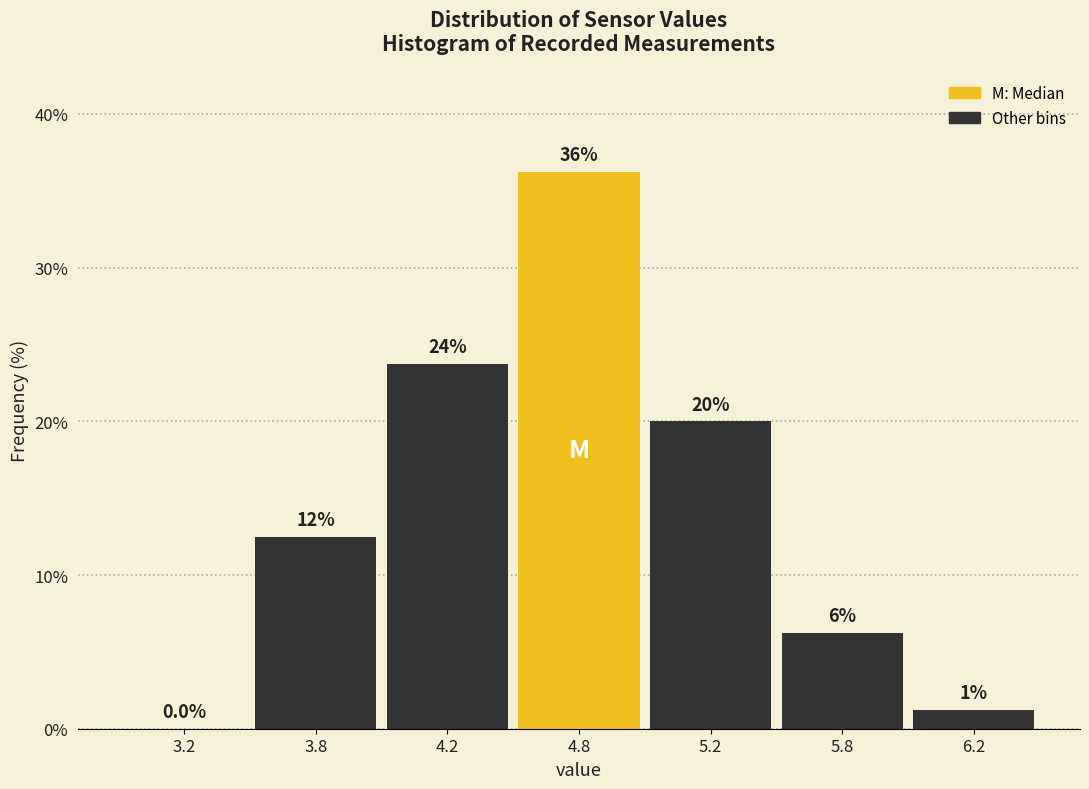

Are the bars horizontal?

No